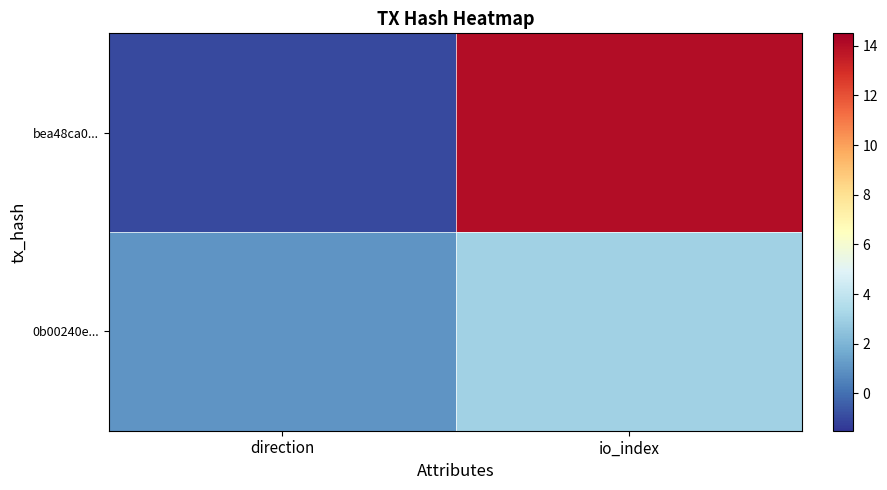

At which category is the sum across all series the highest?

io_index